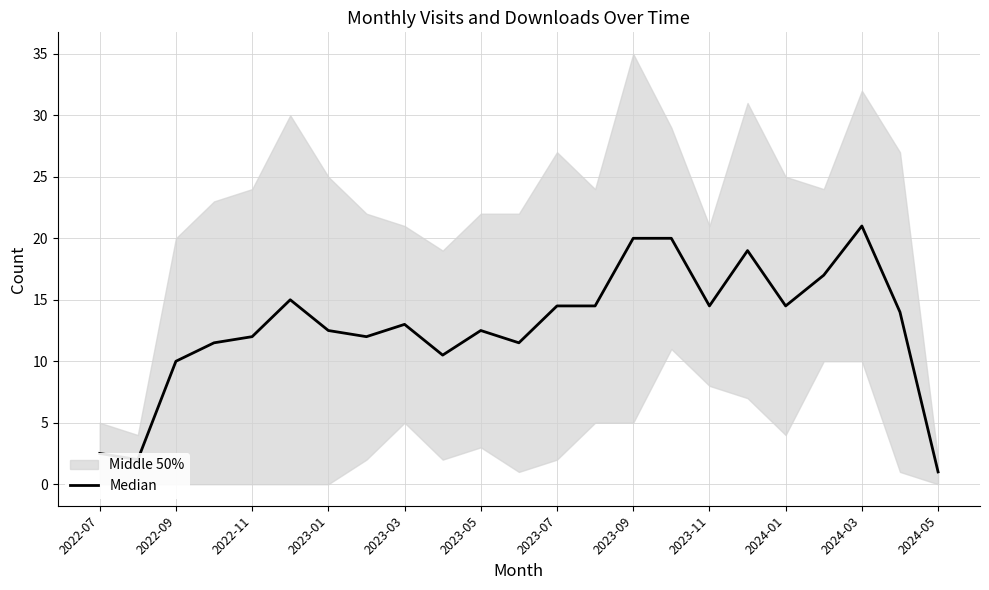

What is the value of the 23rd point from the left?

1.0